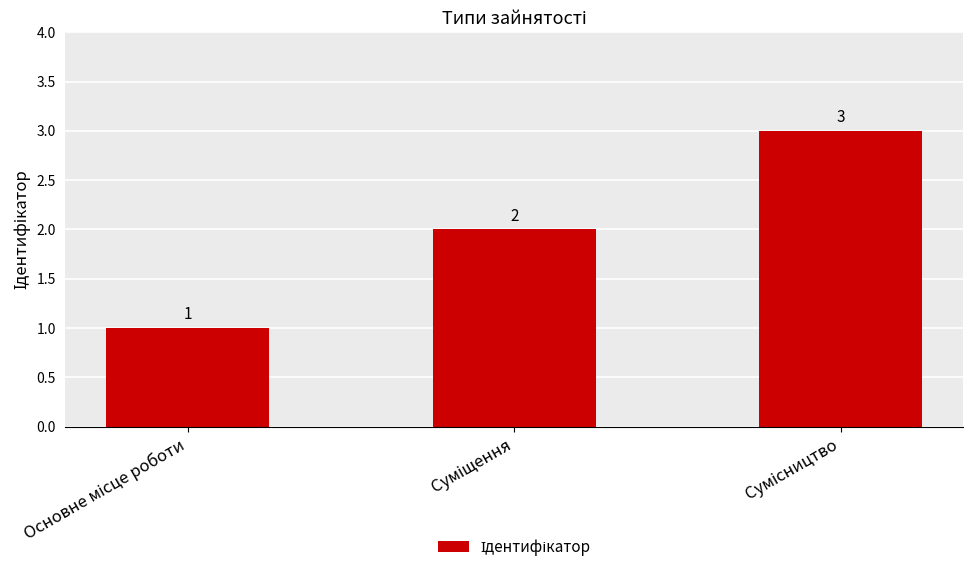

How many bars are there in total?

3